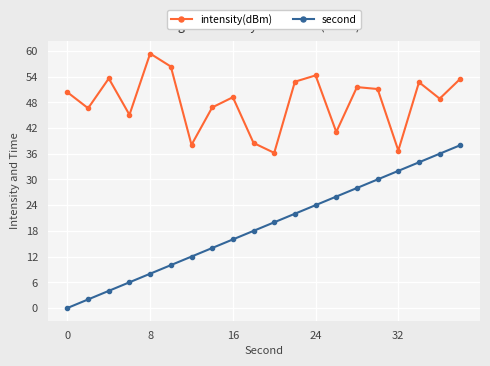

True or false: intensity(dBm) and second cross at least once.

False